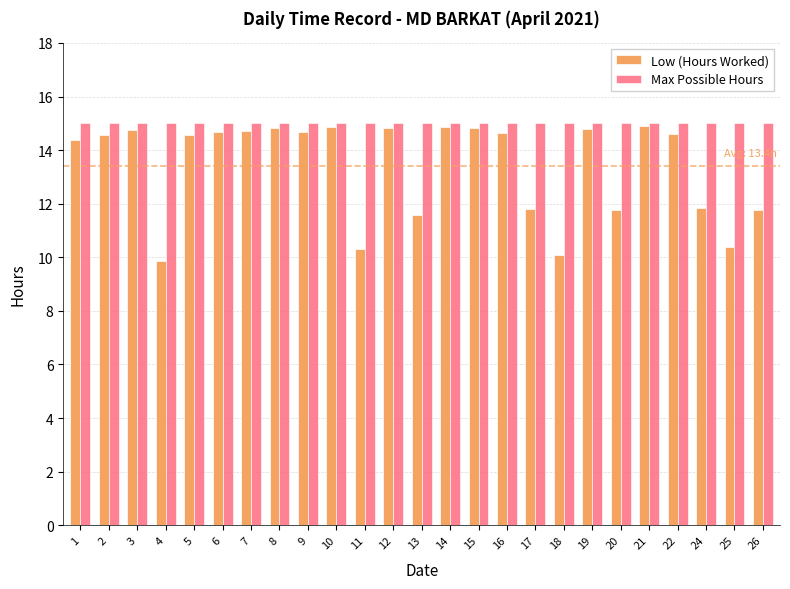

Does the chart contain stacked bars?

No